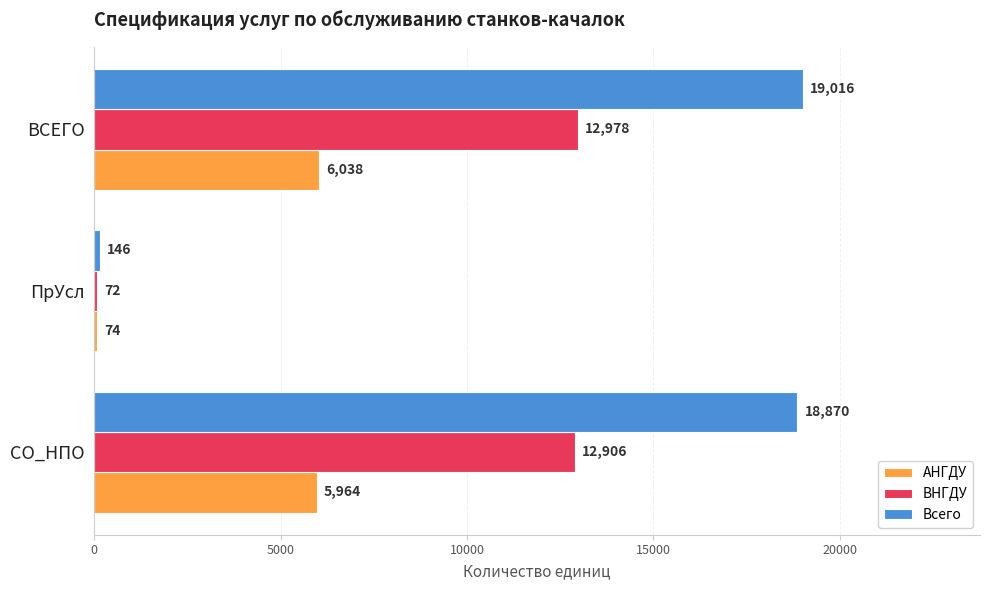

True or false: ВНГДУ has a value of 20720 at ВСЕГО.

False